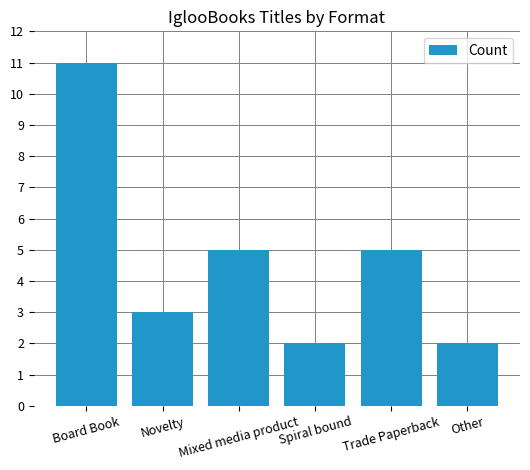

What is the difference between the maximum and minimum values?

9